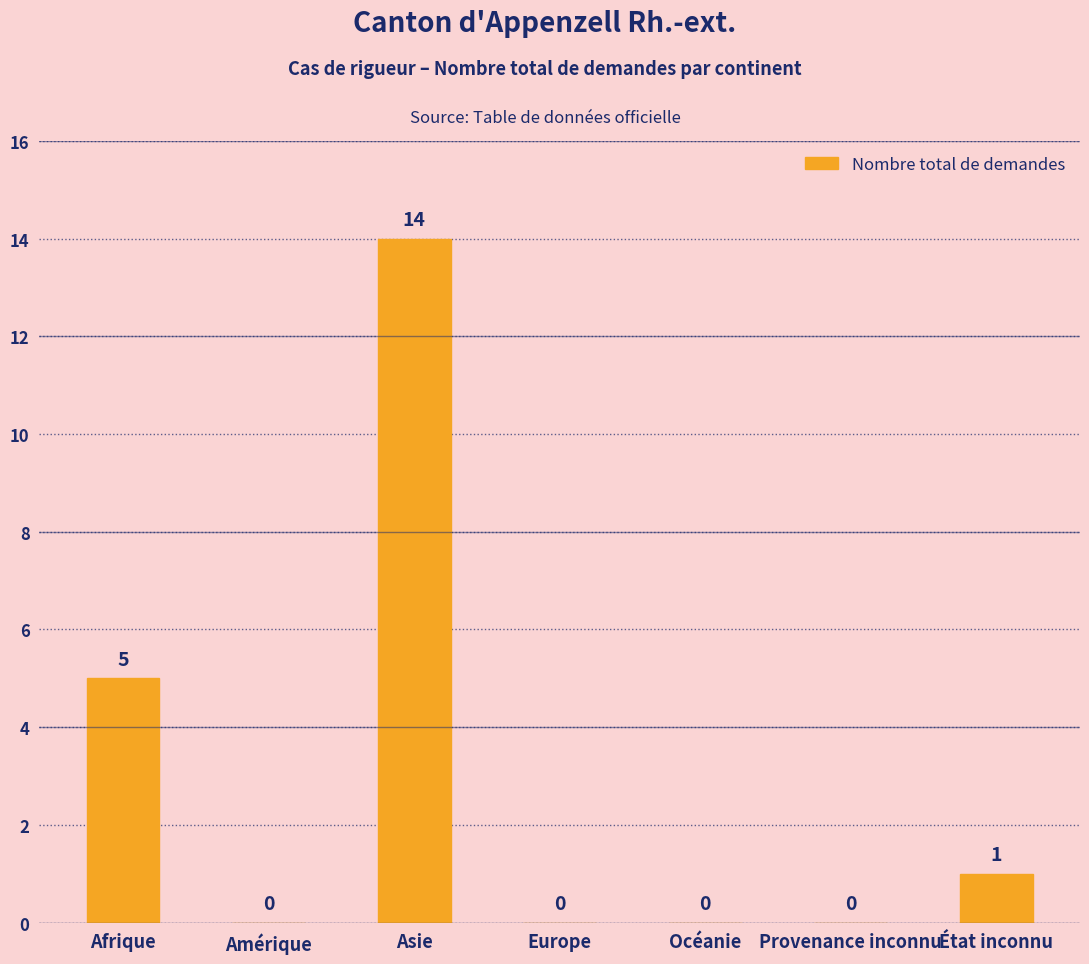

The chart shows a value of 2 at Afrique. True or false?

False